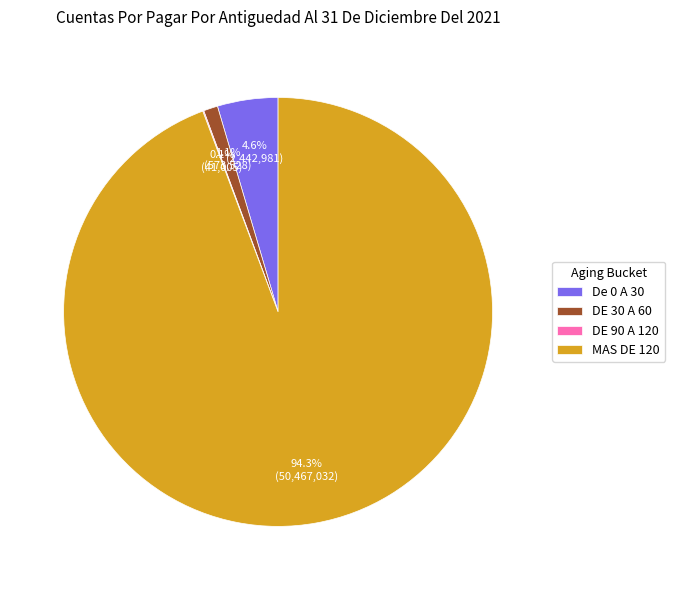

Combined, do DE 30 A 60 and De 0 A 30 account for over 50%?

No